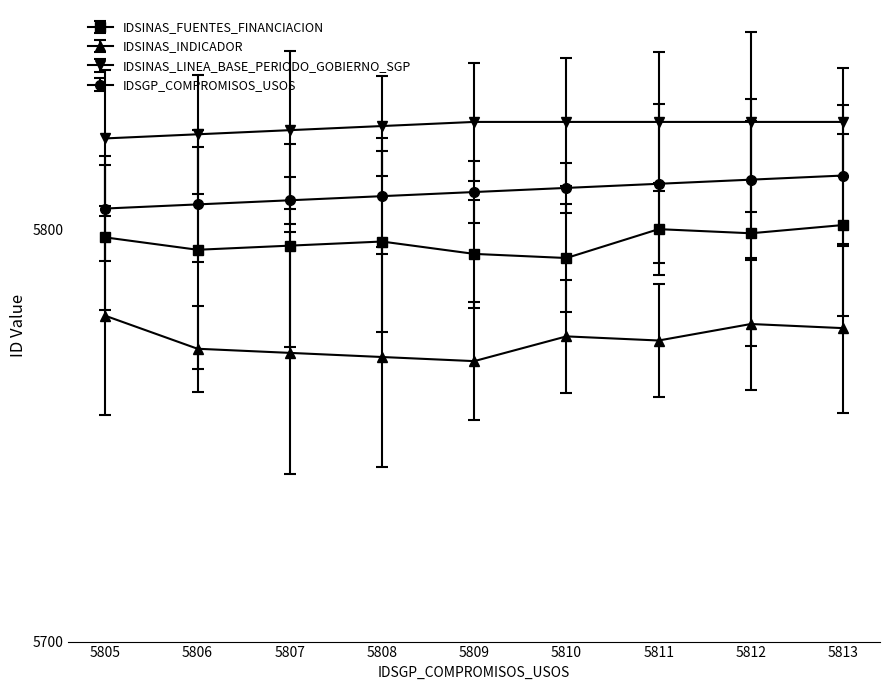

How many lines are shown in the chart?

4